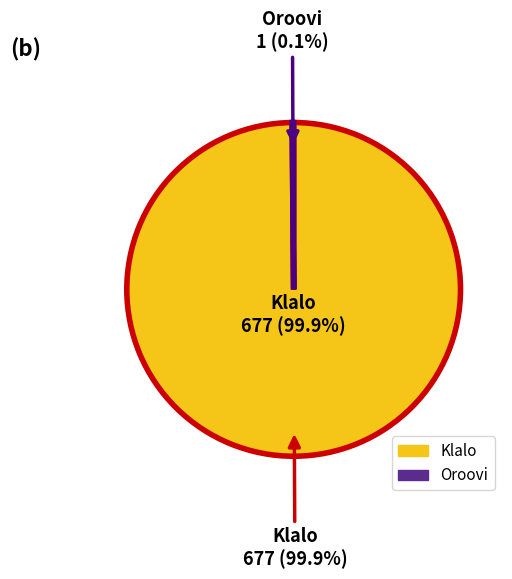

To the nearest percent, what is the combined percentage of Klalo and Oroovi?

100%